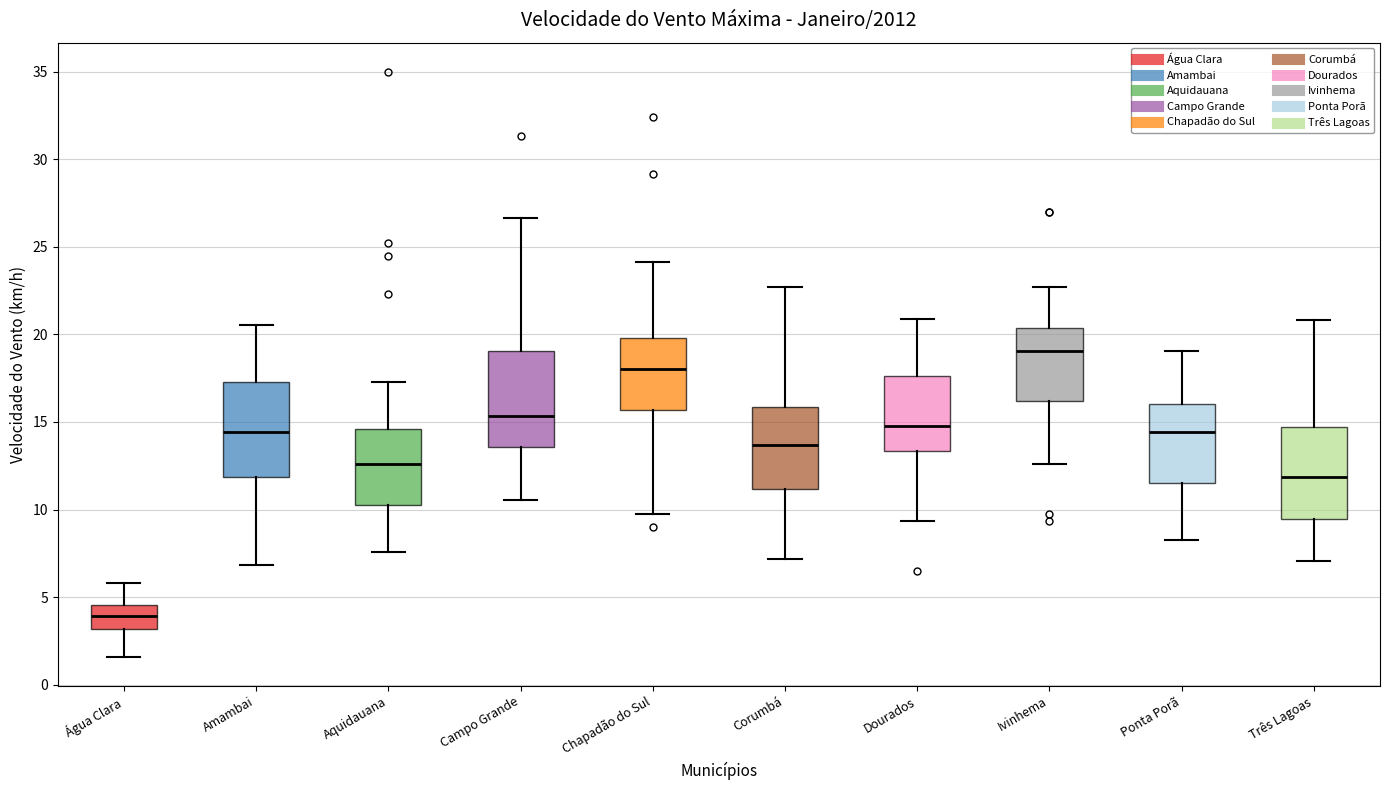

Where does the lower whisker of the box for Amambai end on the y-axis? The values are not printed on the chart, so give them approximately, as read against the axis.

7.0